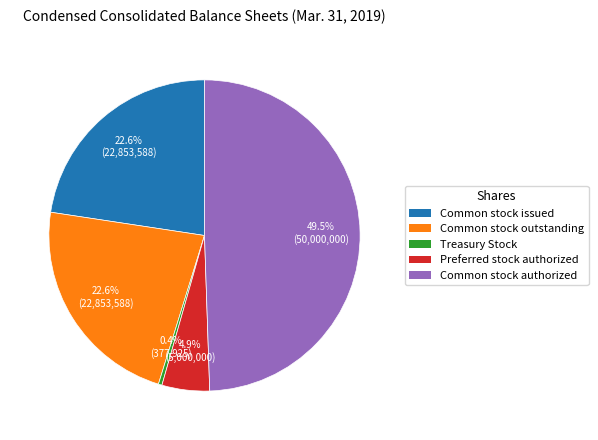

How many segments does this pie chart have?

5